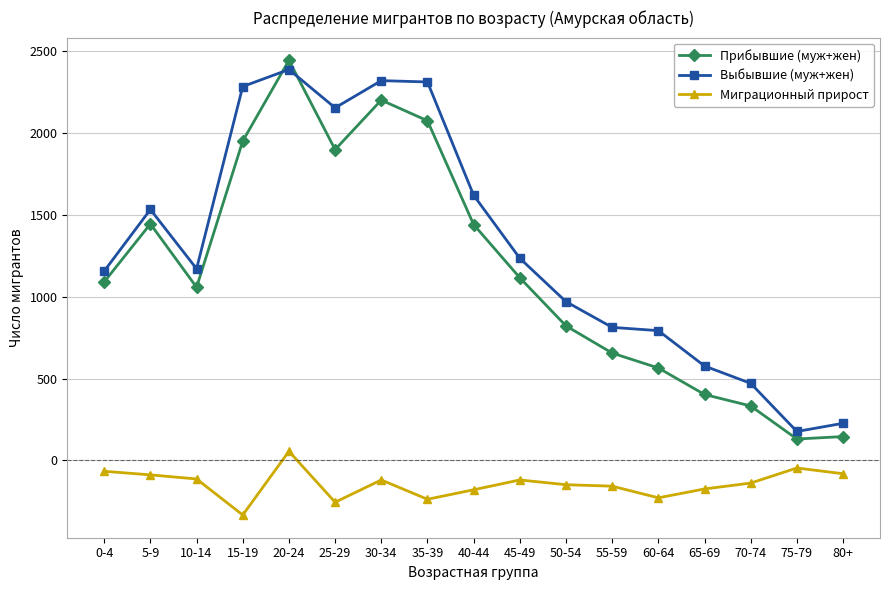

How many lines are shown in the chart?

3